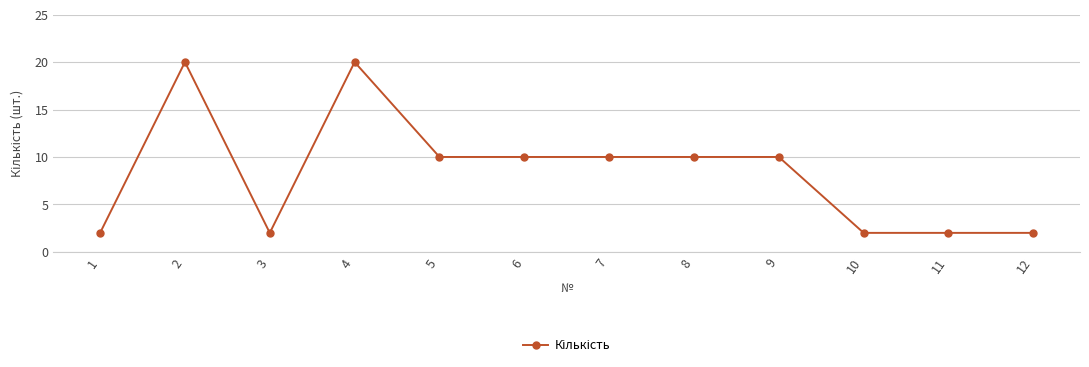

What is the maximum value shown in the chart?

20